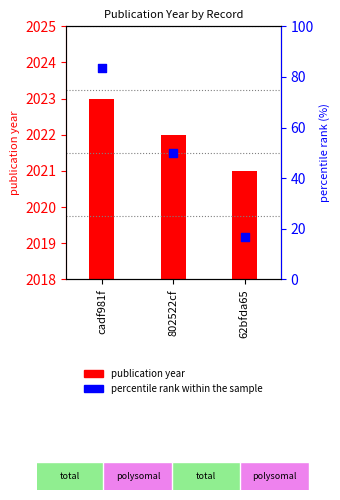

What is the total value across all series at cadf981f?

88.3